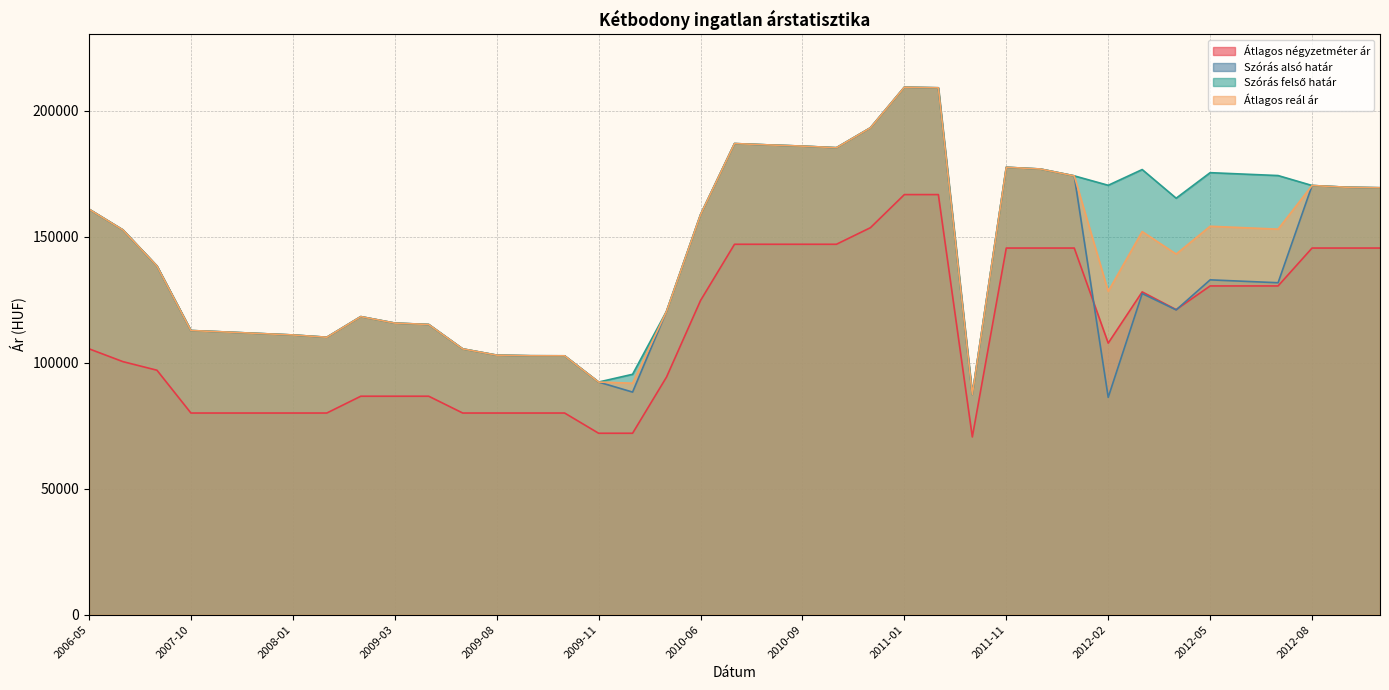

How many values in the Szórás alsó határ series exceed 131694?

19